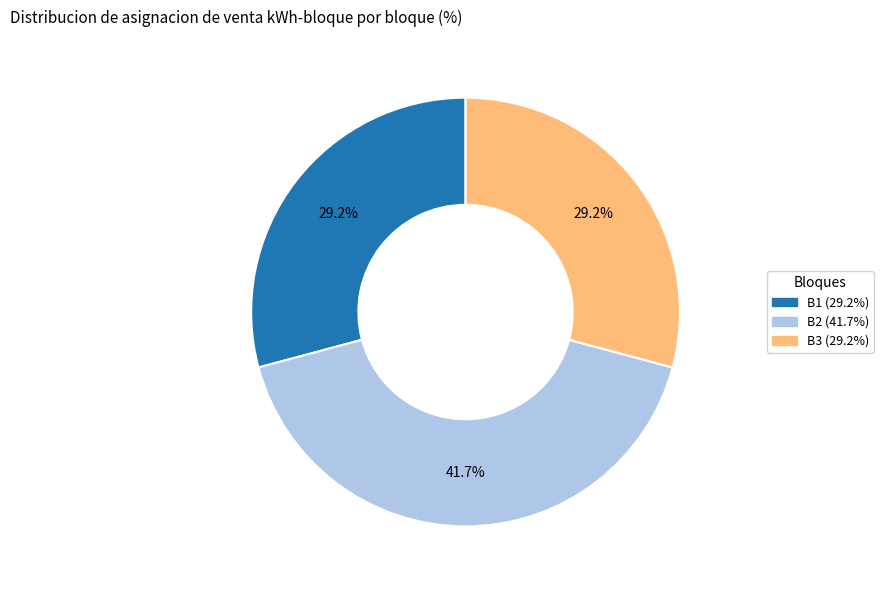

Is it true that B3 is 23% of the pie?

False